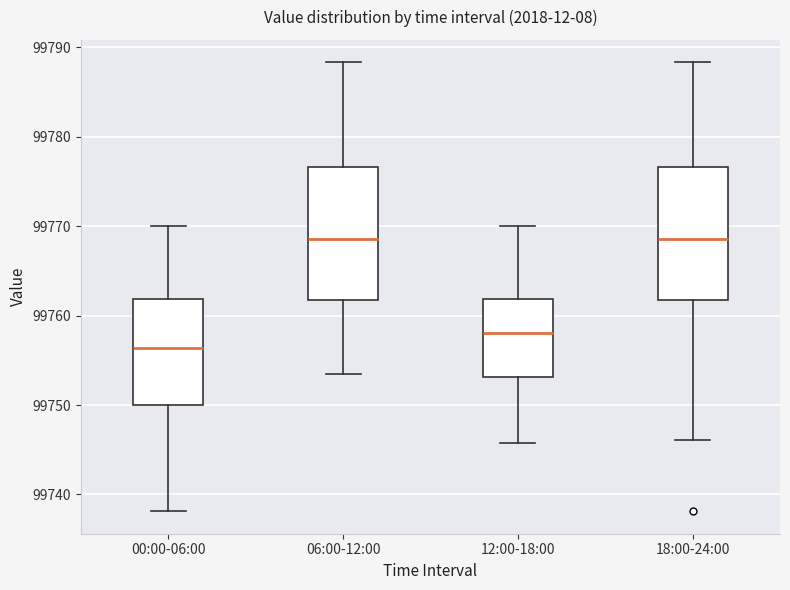

Reading left to right, transcribe this box plot: for each box, give where its median line is, the range the box spans, and where its two whiskers end, as read against the y-axis. The values are not printed on the chart, so give them approximately, as read against the axis.

00:00-06:00: median 99756, box 99750 to 99762, whiskers 99738 to 99770
06:00-12:00: median 99769, box 99762 to 99777, whiskers 99753 to 99788
12:00-18:00: median 99758, box 99753 to 99762, whiskers 99746 to 99770
18:00-24:00: median 99769, box 99762 to 99777, whiskers 99746 to 99788